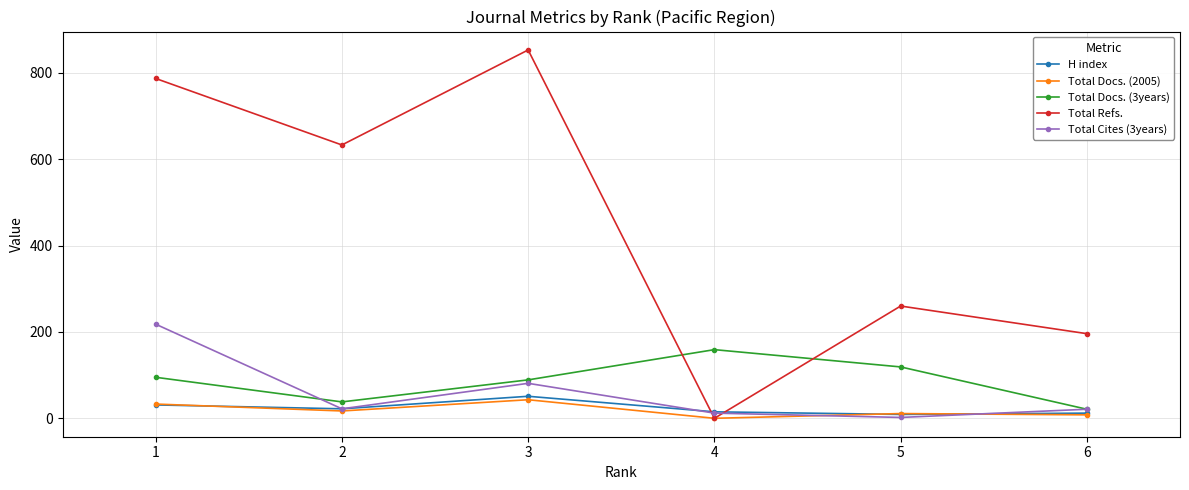

In Total Cites (3years), how many points are lower than both neighbors (excluding endpoints)?

2